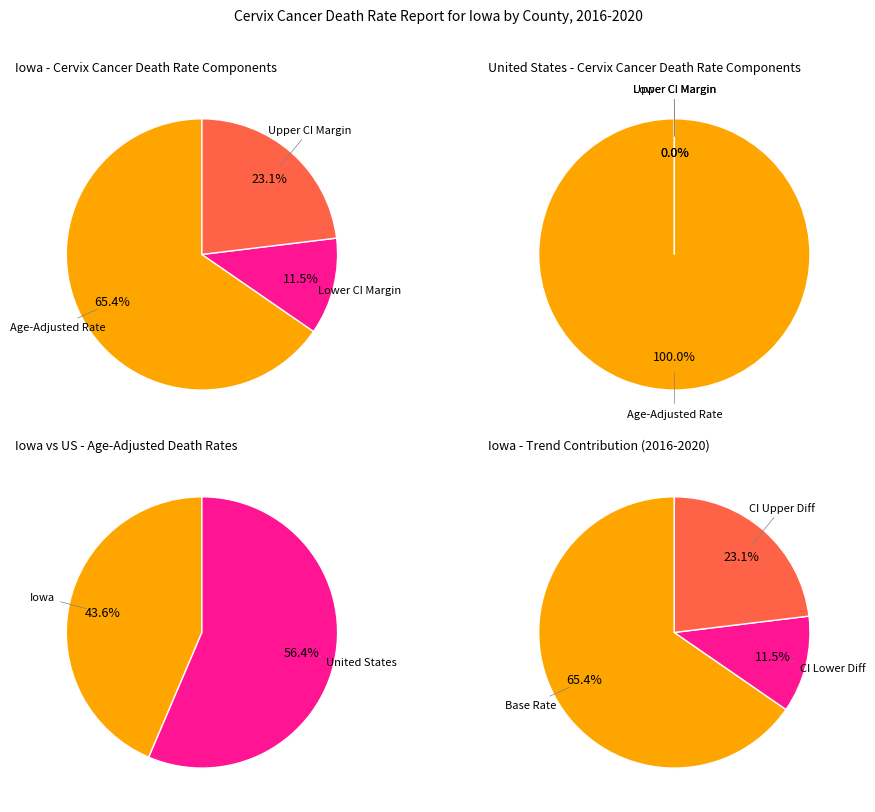

Is it true that Lower CI is 44% of the pie?

False